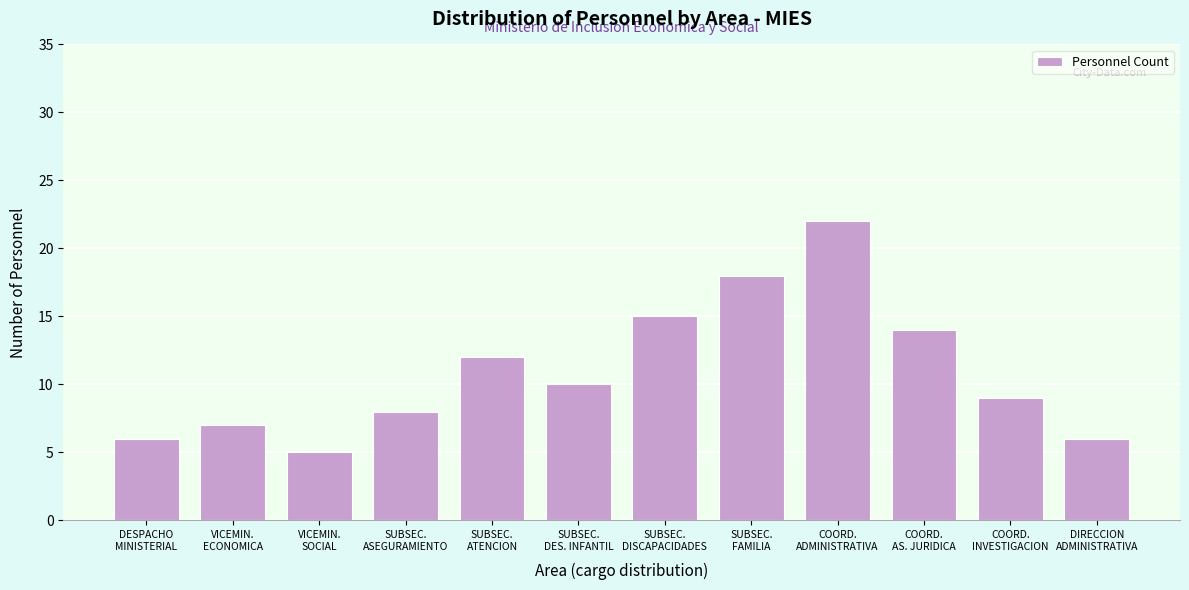

Reading left to right, transcribe all the data shown in this chart.

6	7	5	8	12	10	15	18	22	14	9	6